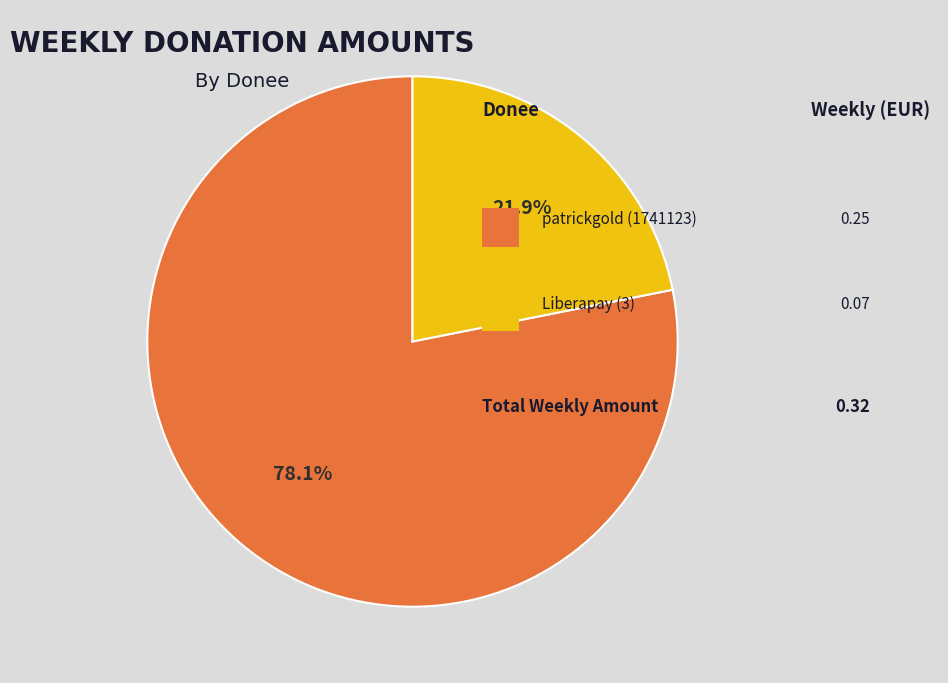

Count the number of slices in the pie.

2